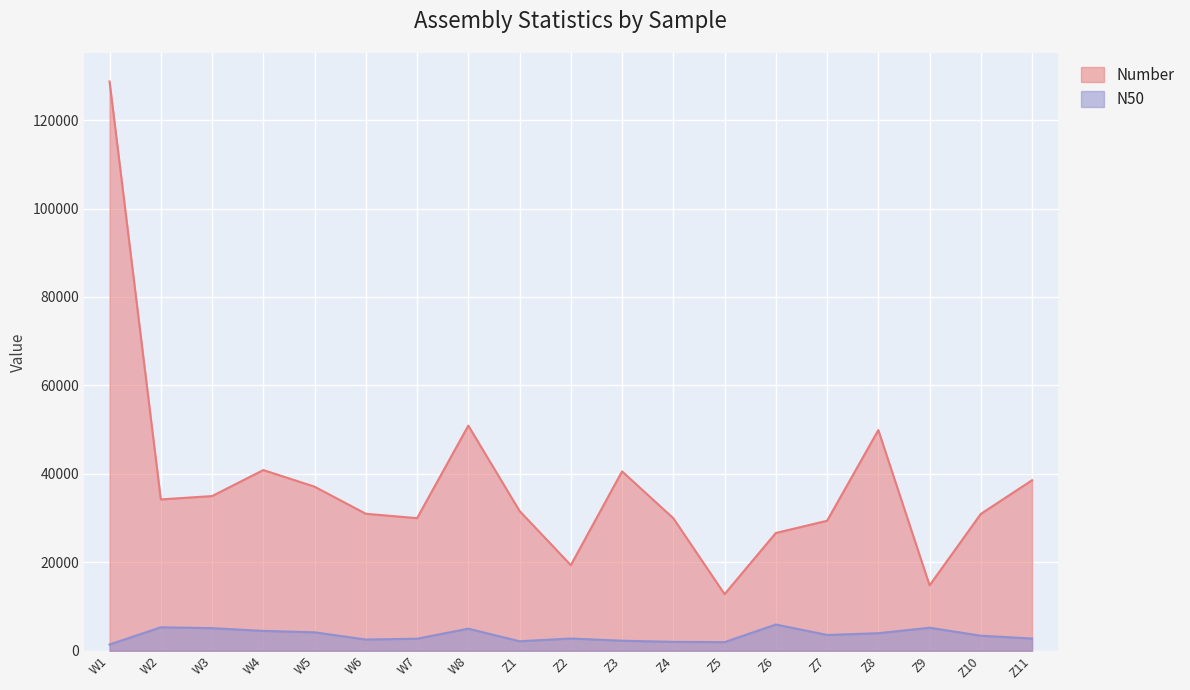

Reading left to right, what are all the values shown in this chart?

Number: 128733	34220	34975	40863	37103	30976	29985	50911	31611	19359	40567	29969	12799	26634	29393	49899	14791	30948	38567
N50: 1409	5302	5112	4487	4172	2534	2723	4990	2146	2766	2269	2008	1944	5932	3571	3965	5206	3400	2764